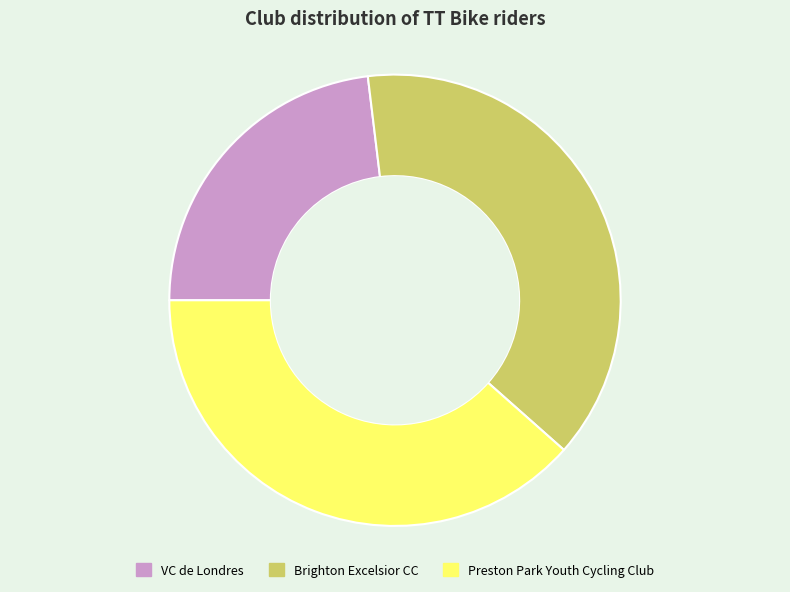

Is there any slice that represents more than half of the pie?

No